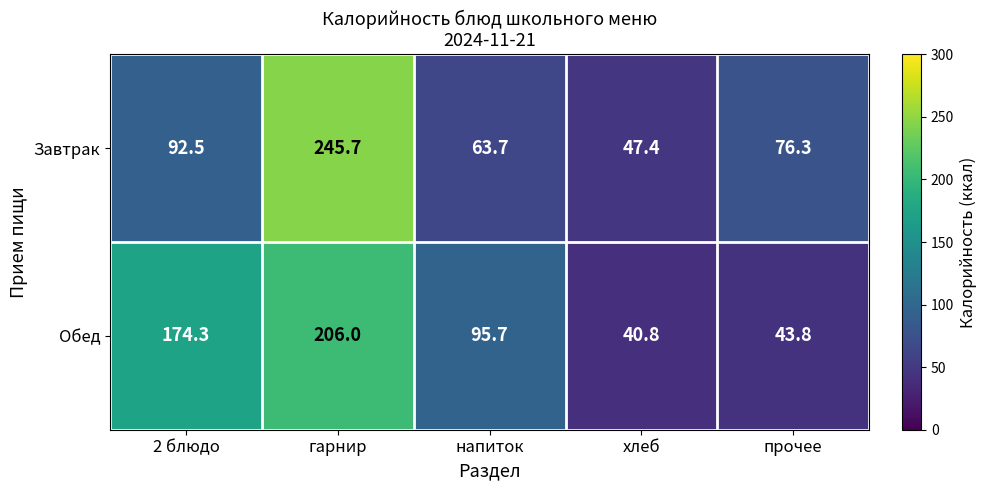

The value of Обед at прочее is 75.9. True or false?

False